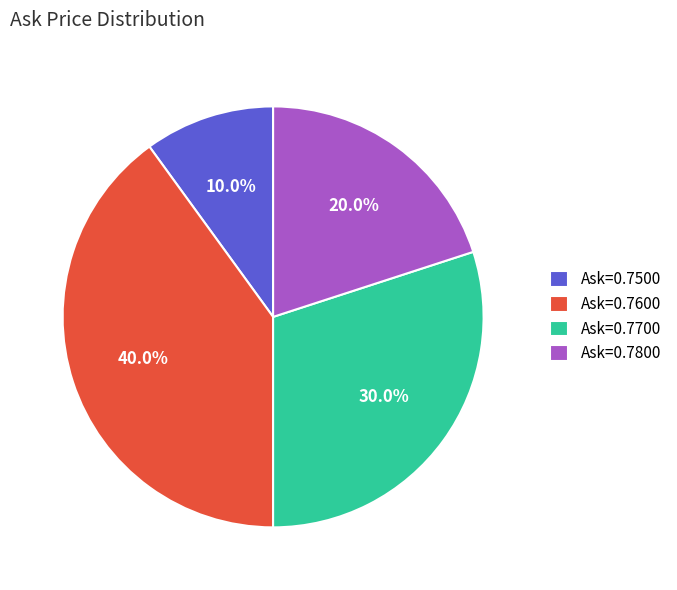

Which category has the smallest portion of the pie?

Ask=0.7500